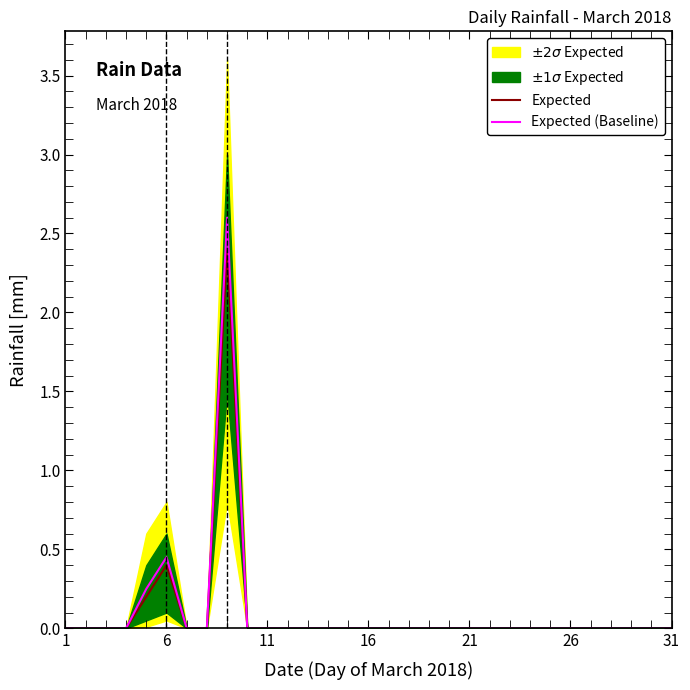

At how many categories does at least one series exceed 2?

1